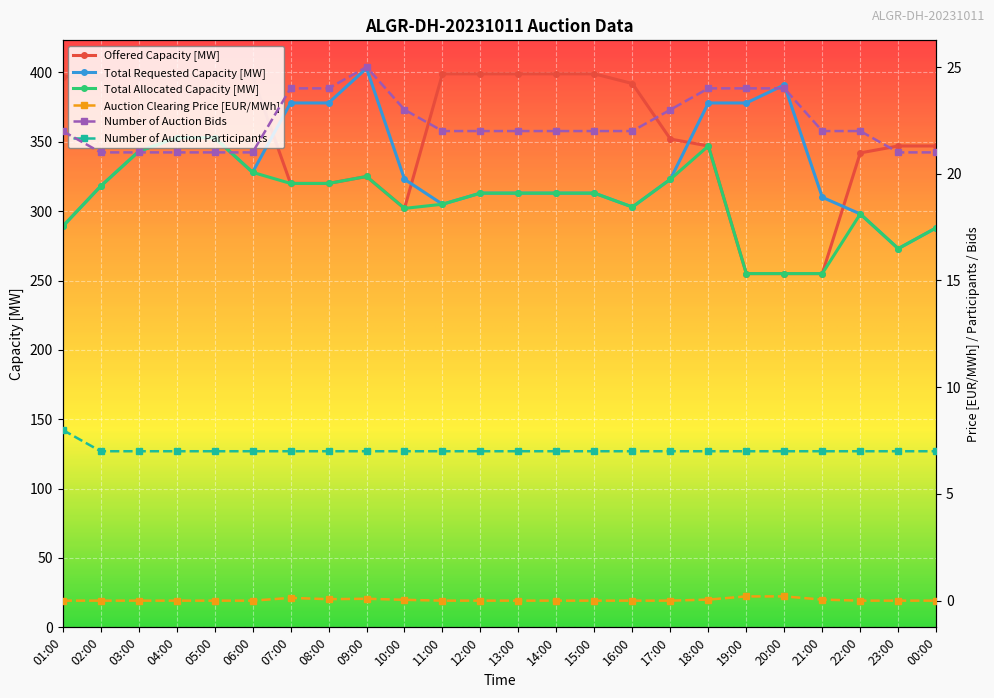

Read the Number of Auction Bids value at 12:00.

22.0